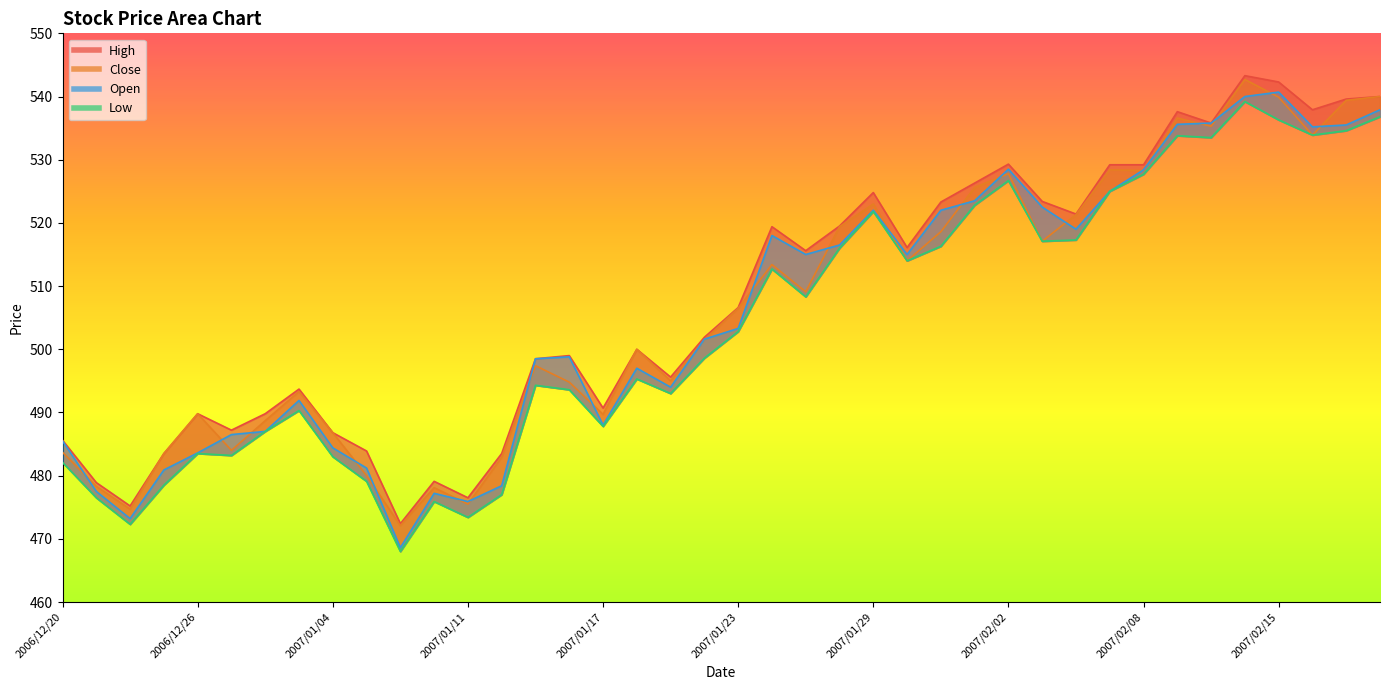

Rank the series by their maximum value, from highest to lowest.

High, Close, Open, Low